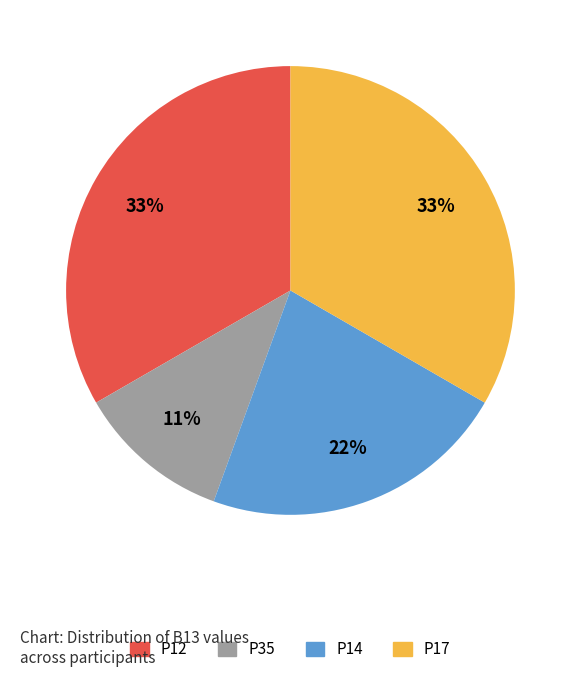

How many slices are in this pie chart?

4